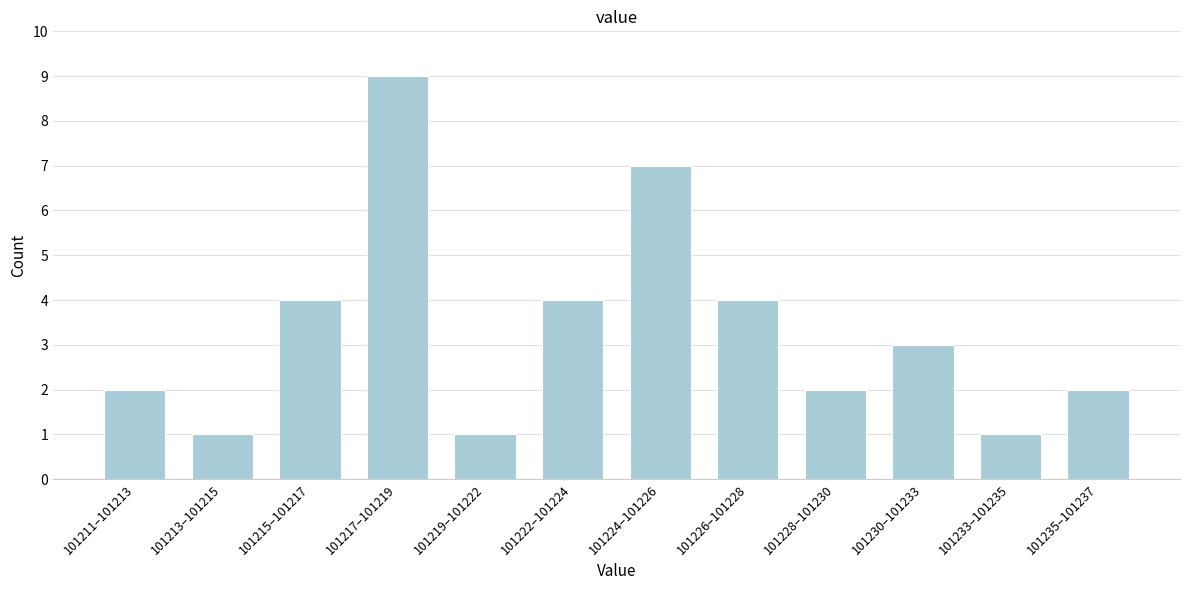

Reading right to left, extract all data points from this chart.

2	1	3	2	4	7	4	1	9	4	1	2